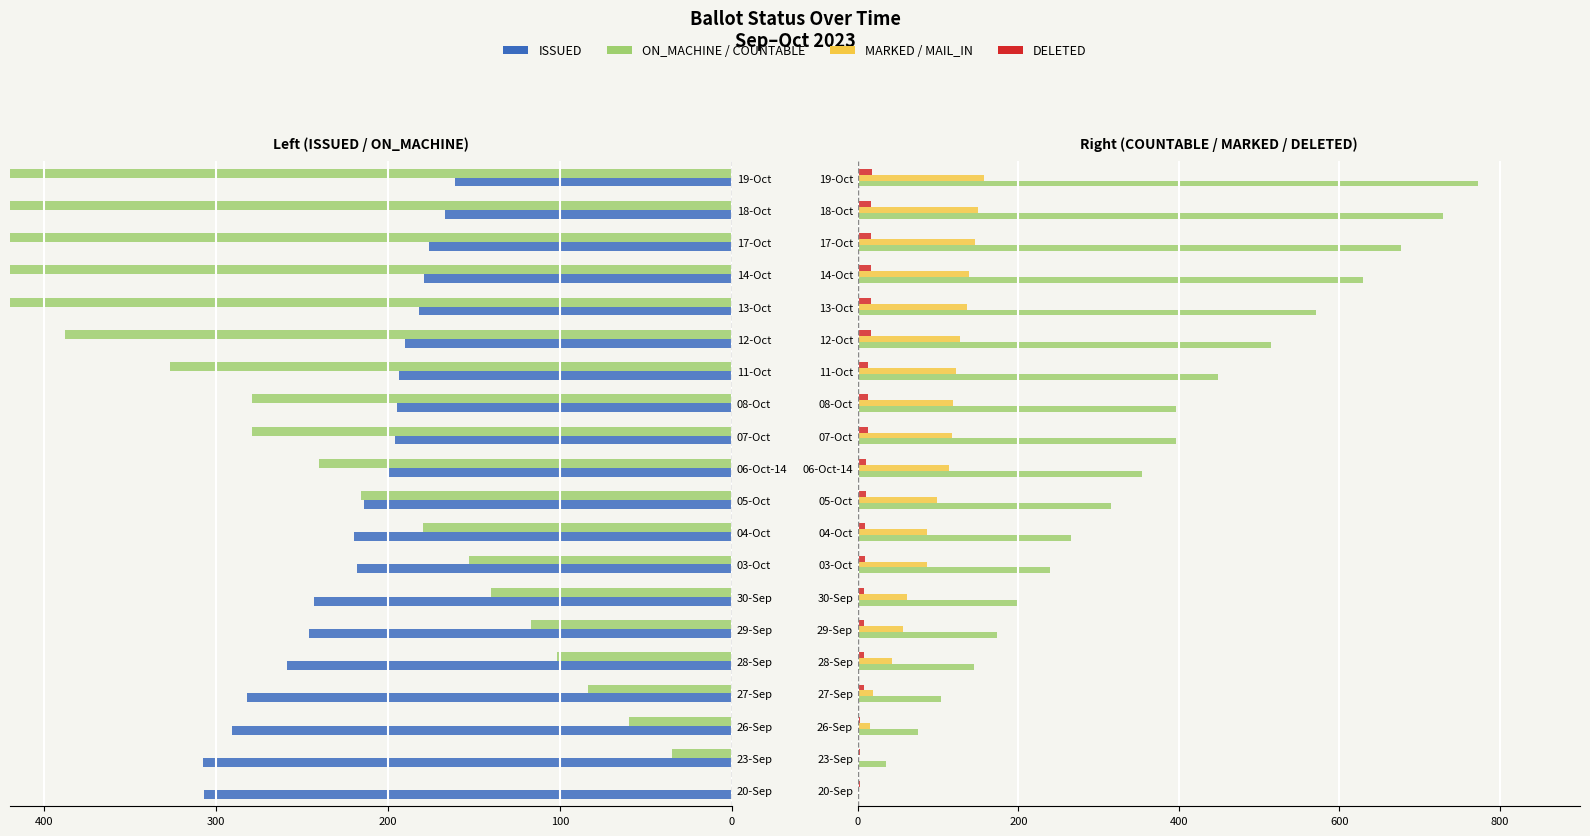

What is the average value of the ON_MACHINE series?

-263